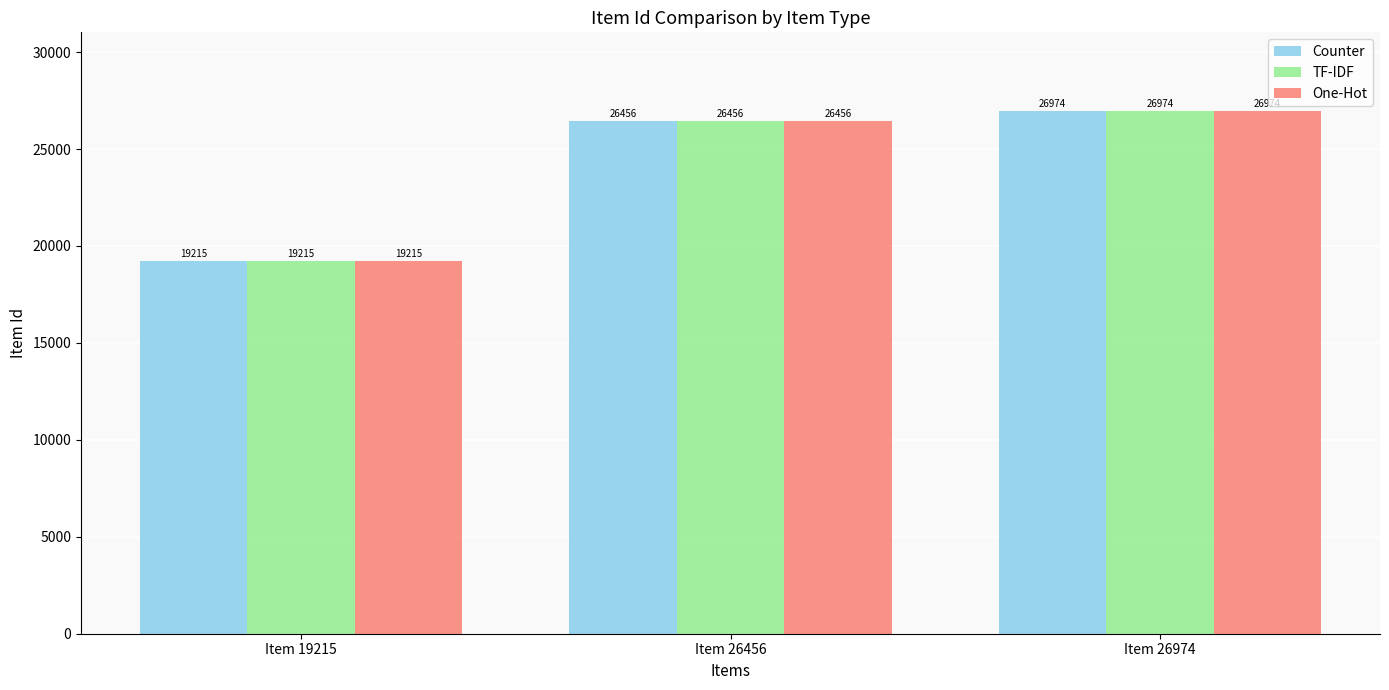

What is the approximate value of Counter at Item 26456, to the nearest 100?

26500